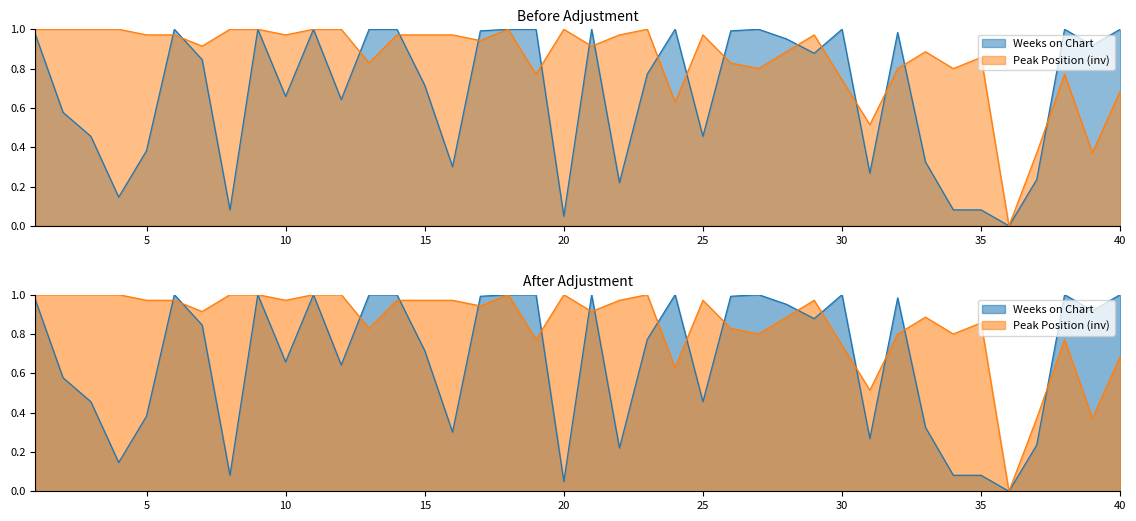

What is the difference between the maximum and minimum values in the Weeks on Chart series?

1.0